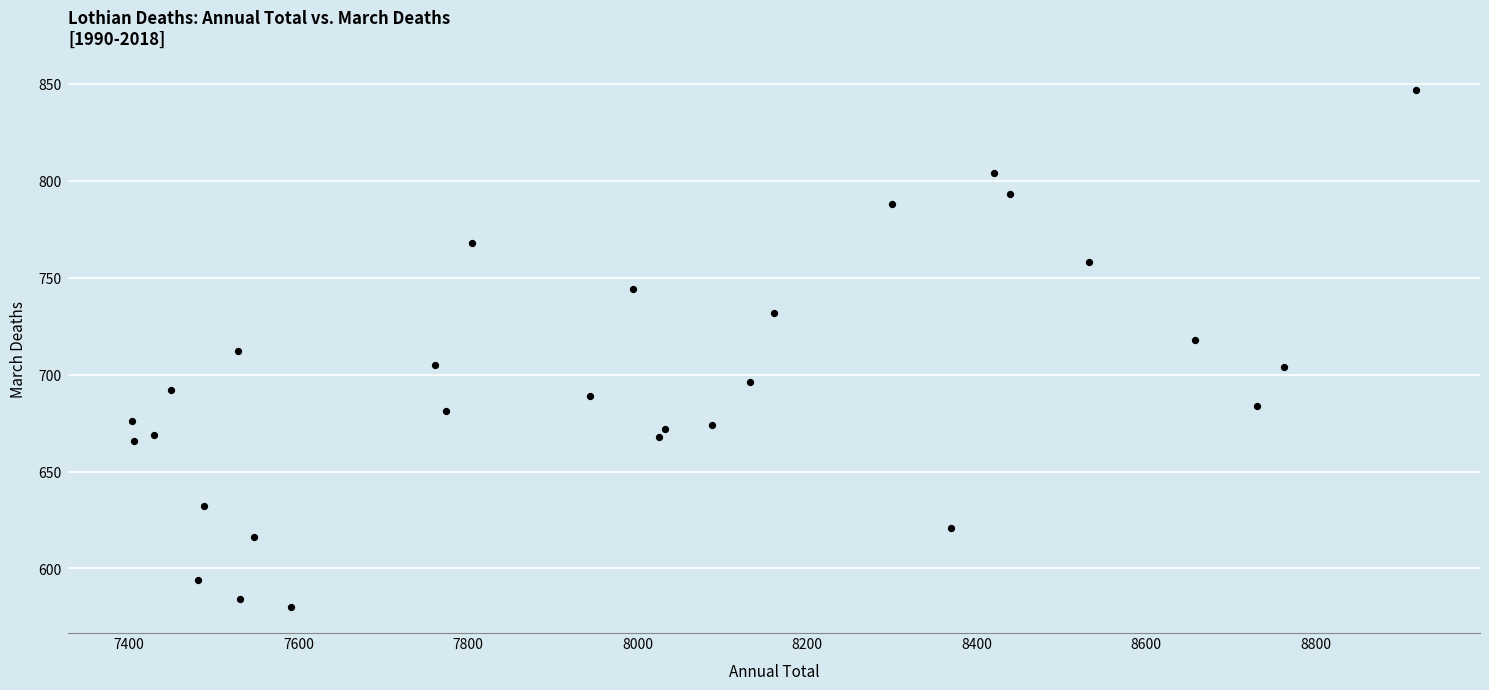

What is the range of X values (max minus min)?

1514